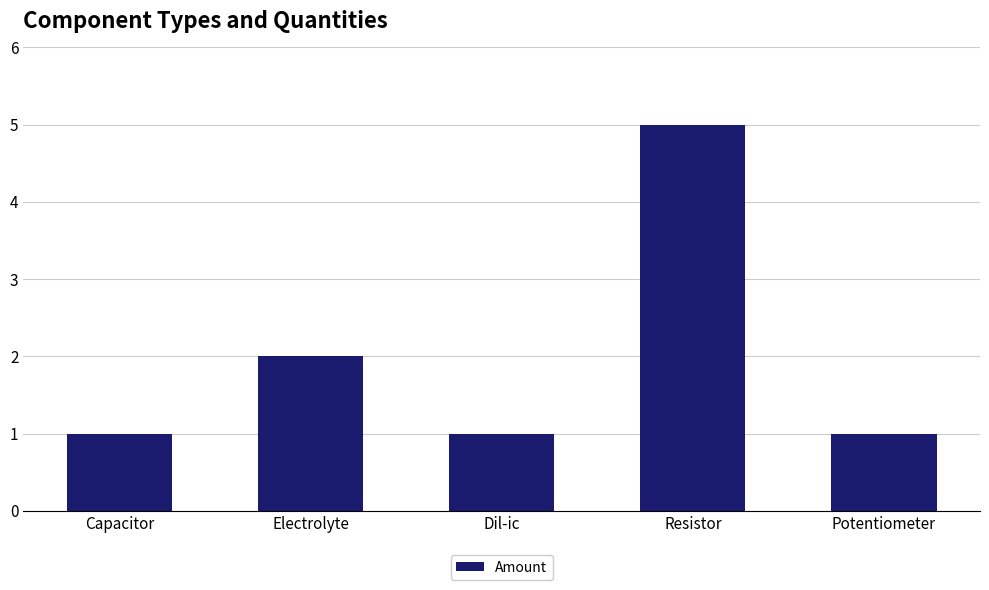

True or false: the data shows 5 at Resistor.

True